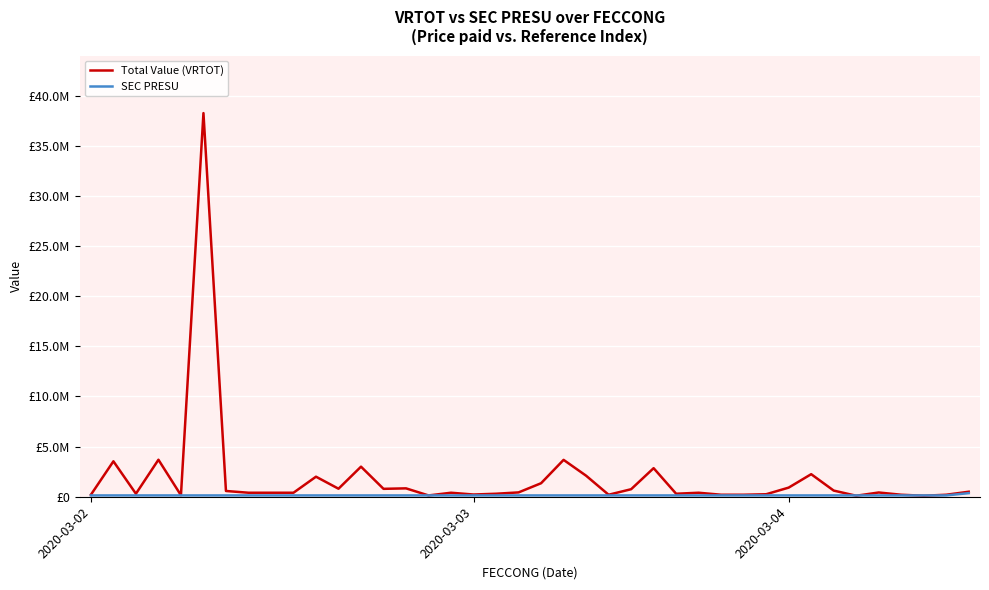

Is this an area chart (filled region under the line)?

No